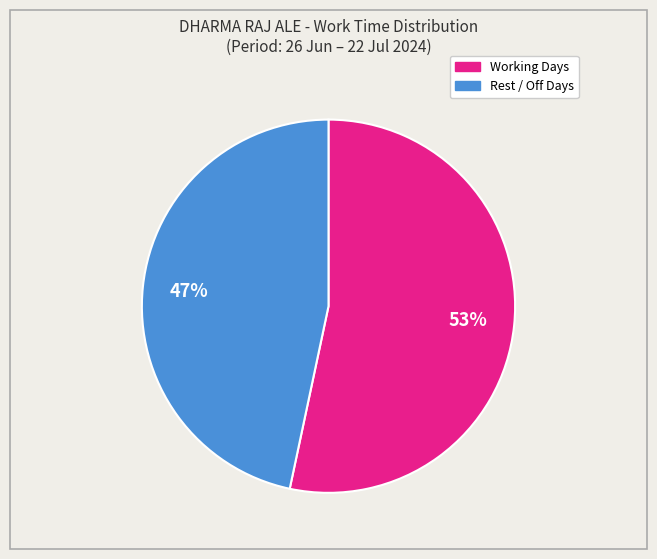

Is there a majority slice in this chart?

Yes